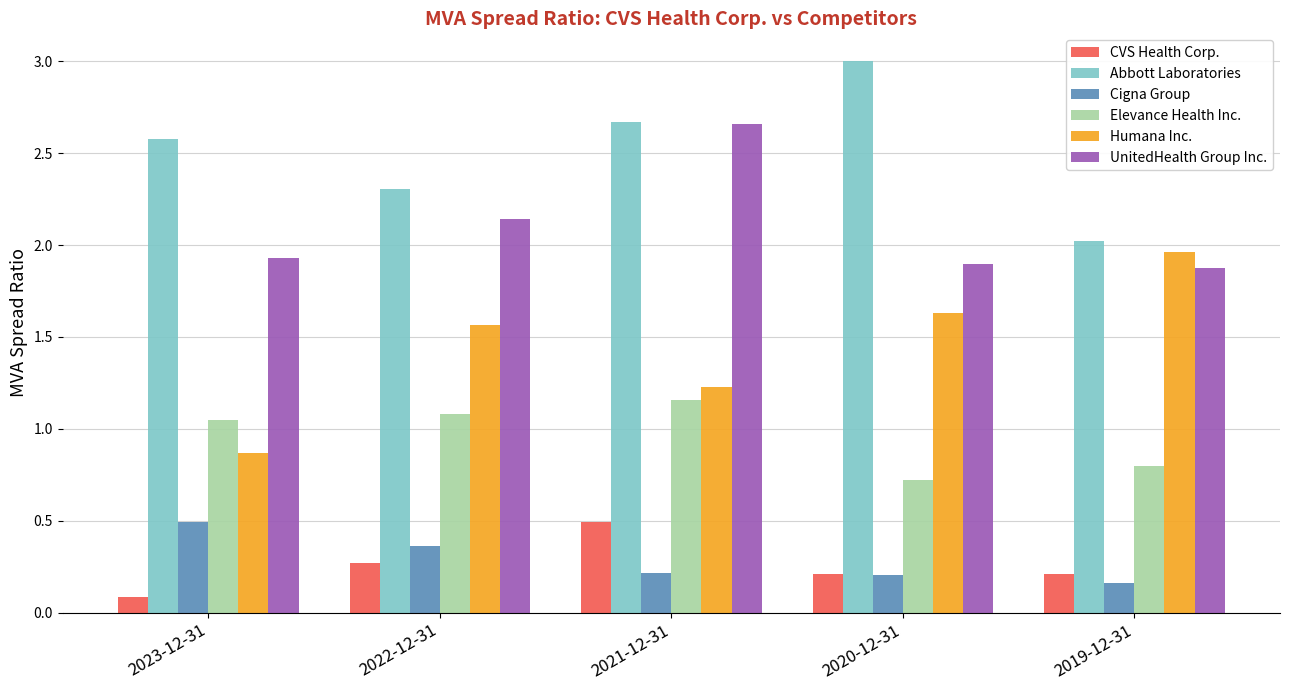

Which series has the largest total across all categories?

Abbott Laboratories